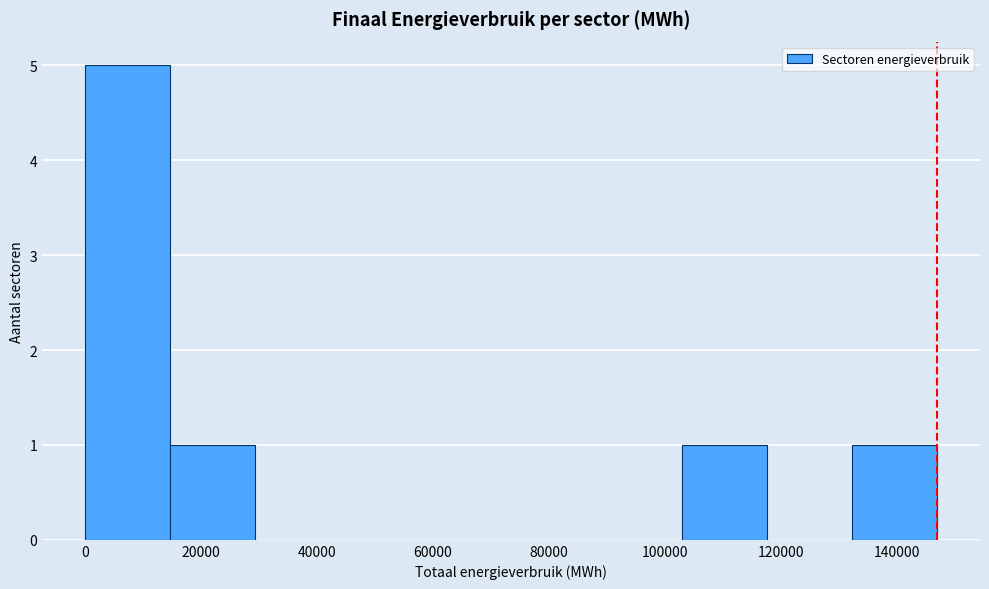

Which range on the x-axis has the tallest bar?

0 to 14000